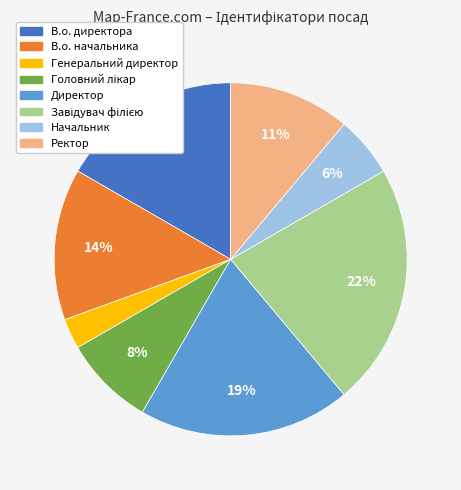

Is there any slice that represents more than half of the pie?

No